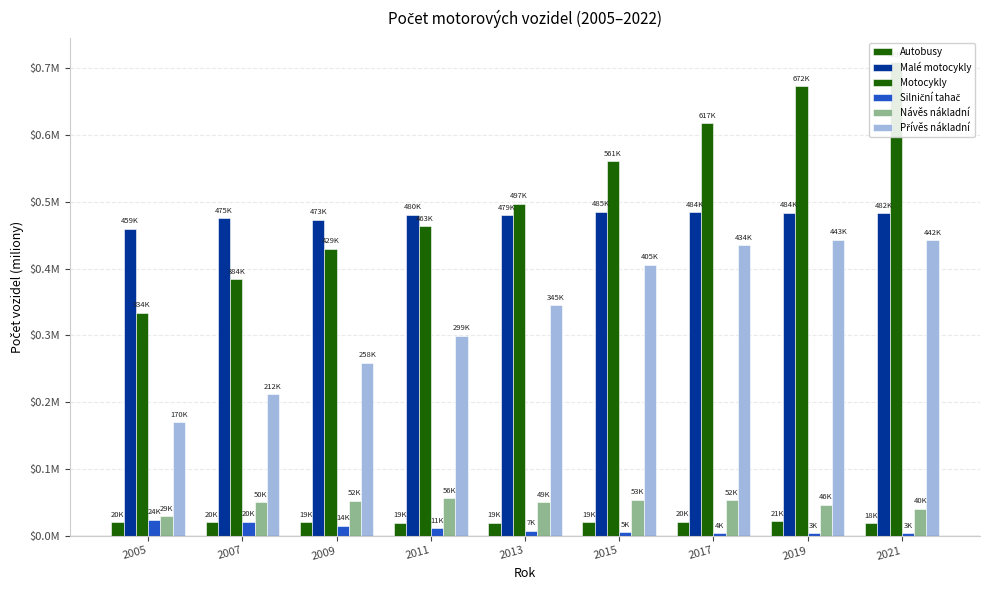

At which category is the sum across all series the highest?

2021